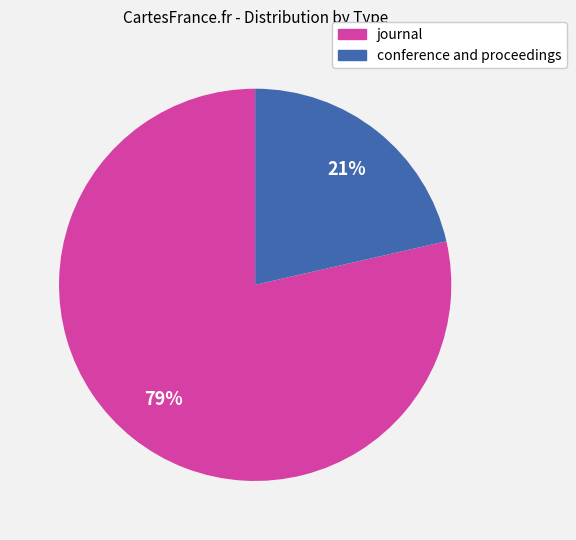

Which has a higher value, conference and proceedings or journal?

journal